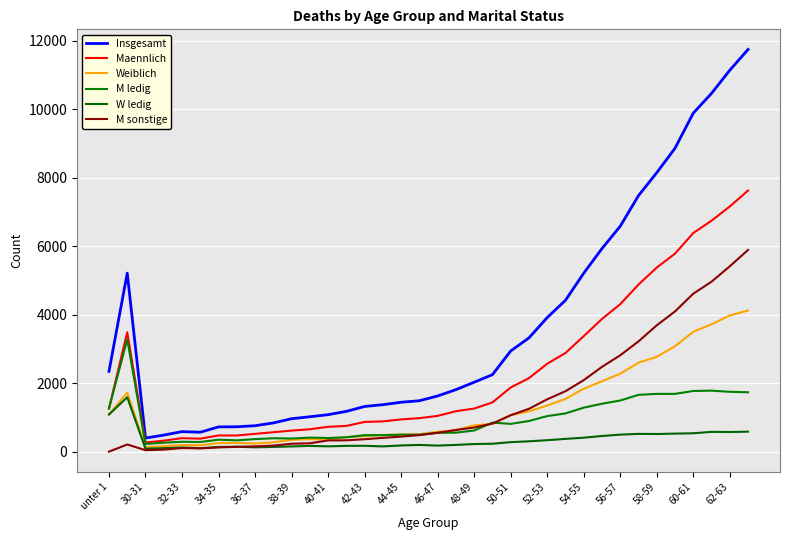

Rank the series by their maximum value, from lowest to highest.

W ledig, M ledig, Weiblich, M sonstige, Maennlich, Insgesamt